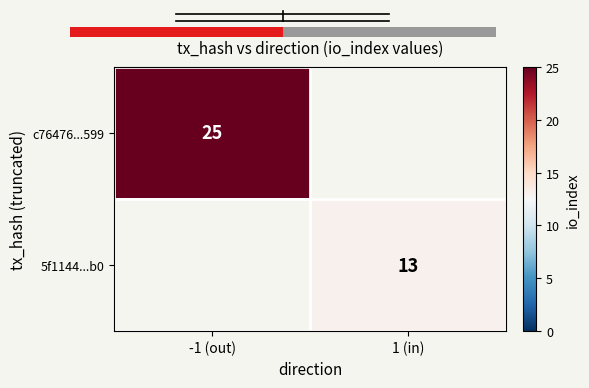

The value of 5f1144...b0 at 1 (in) is 17. True or false?

False